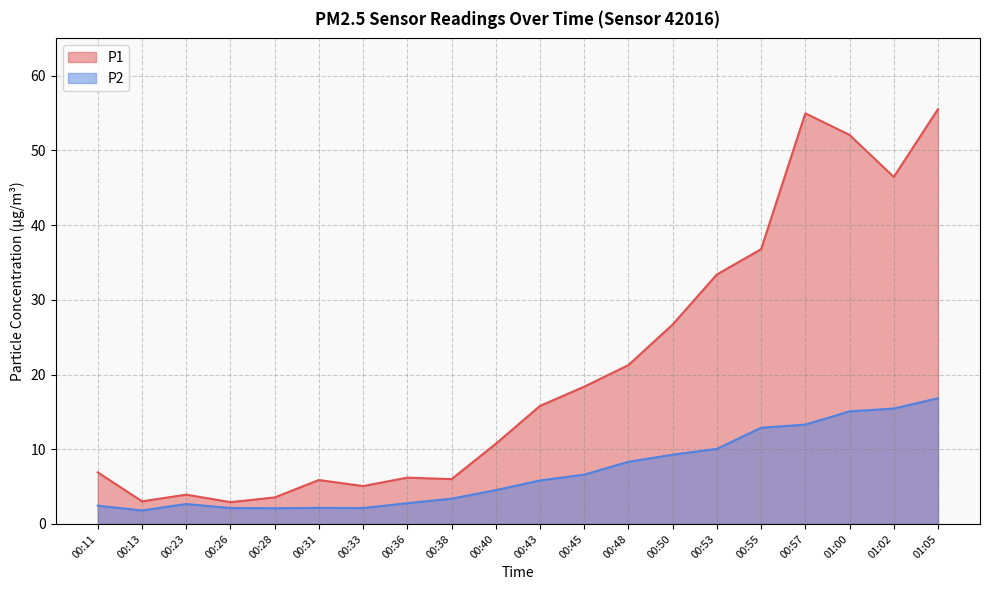

True or false: P2 and P1 cross at least once.

False